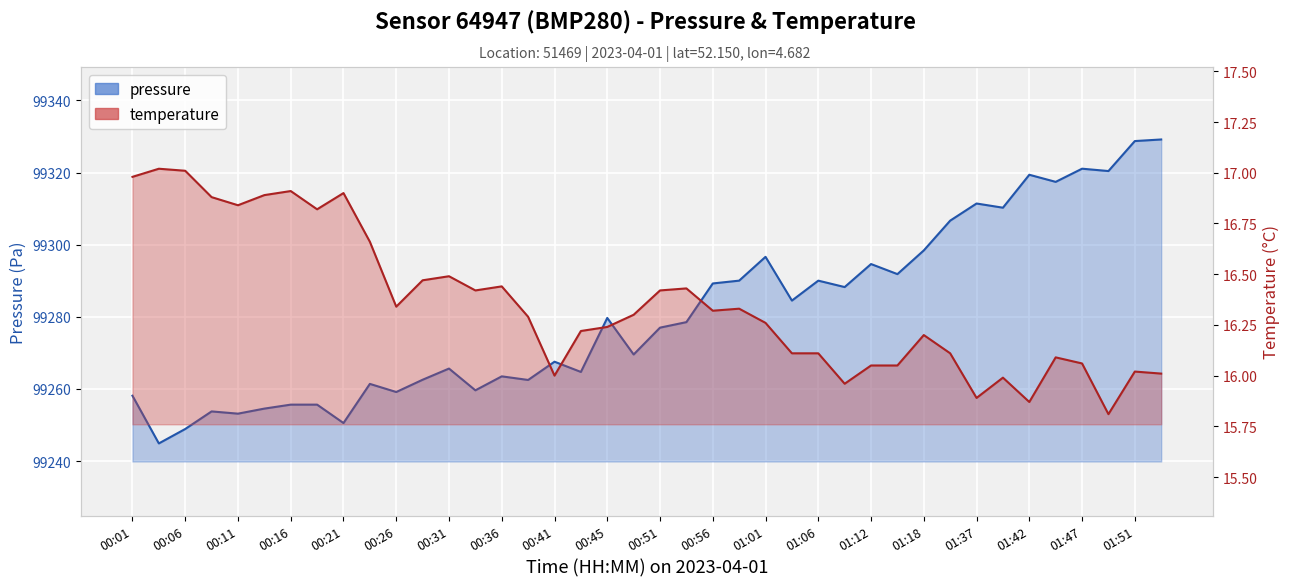

Reading left to right, what are all the values shown in this chart?

pressure: 99258.1	99244.9	99248.9	99253.8	99253.2	99254.6	99255.7	99255.7	99250.6	99261.4	99259.2	99262.6	99265.7	99259.6	99263.5	99262.5	99267.6	99264.7	99279.7	99269.6	99277.0	99278.5	99289.2	99290.0	99296.6	99284.5	99290.0	99288.2	99294.6	99291.8	99298.4	99306.7	99311.4	99310.2	99319.4	99317.4	99321.1	99320.4	99328.7	99329.2
temperature: 17.0	17.0	17.0	16.9	16.8	16.9	16.9	16.8	16.9	16.7	16.3	16.5	16.5	16.4	16.4	16.3	16.0	16.2	16.2	16.3	16.4	16.4	16.3	16.3	16.3	16.1	16.1	16.0	16.1	16.1	16.2	16.1	15.9	16.0	15.9	16.1	16.1	15.8	16.0	16.0